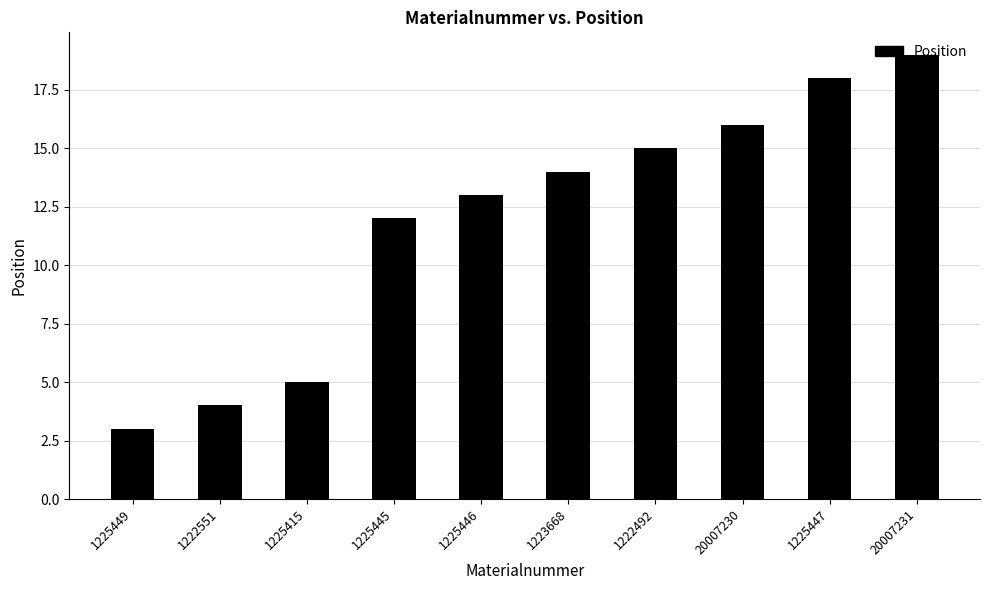

Reading left to right, transcribe all the data shown in this chart.

1225449=3	1222551=4	1225415=5	1225445=12	1225446=13	1223668=14	1222492=15	20007230=16	1225447=18	20007231=19